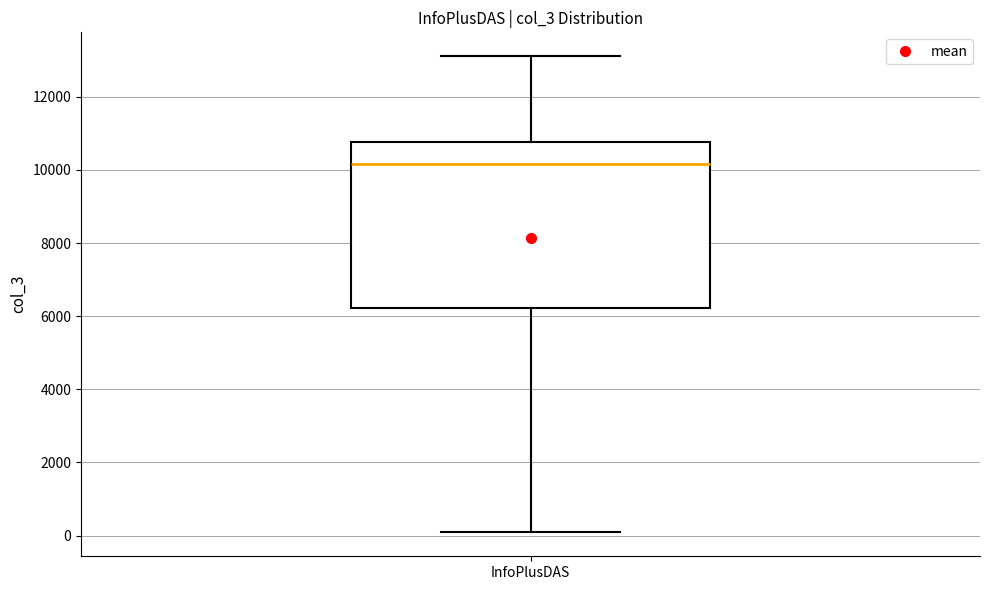

Transcribe this box plot: give where the median line is, the range the box spans, and where the two whiskers end, as read against the y-axis. The values are not printed on the chart, so give them approximately, as read against the axis.

median 10200, box 6200 to 10800, whiskers 0 to 13200